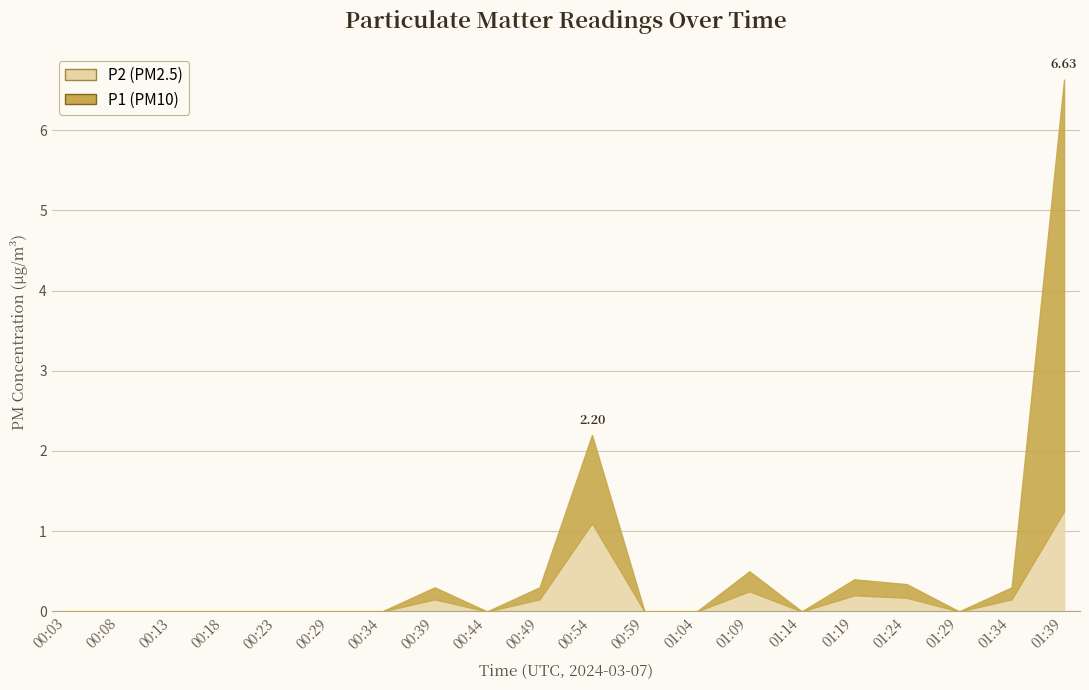

Reading right to left, transcribe all the data shown in this chart.

P1: 5.4	0.1	0.0	0.2	0.2	0.0	0.2	0.0	0.0	1.1	0.1	0.0	0.1	0.0	0.0	0.0	0.0	0.0	0.0	0.0
P2: 1.2	0.1	0.0	0.2	0.2	0.0	0.2	0.0	0.0	1.1	0.1	0.0	0.1	0.0	0.0	0.0	0.0	0.0	0.0	0.0